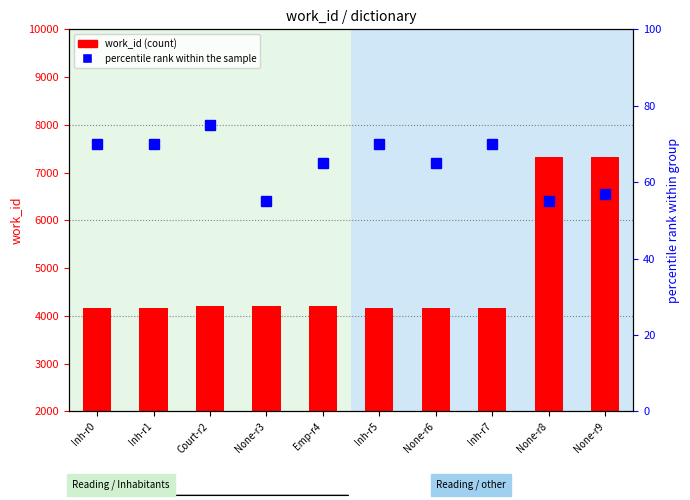

Reading left to right, extract all data points from this chart.

work_id (count): Inh-r0=4155	Inh-r1=4155	Court-r2=4200	None-r3=4200	Emp-r4=4200	Inh-r5=4155	None-r6=4155	Inh-r7=4155	None-r8=7326	None-r9=7326
percentile rank within the sample: Inh-r0=70	Inh-r1=70	Court-r2=75	None-r3=55	Emp-r4=65	Inh-r5=70	None-r6=65	Inh-r7=70	None-r8=55	None-r9=57